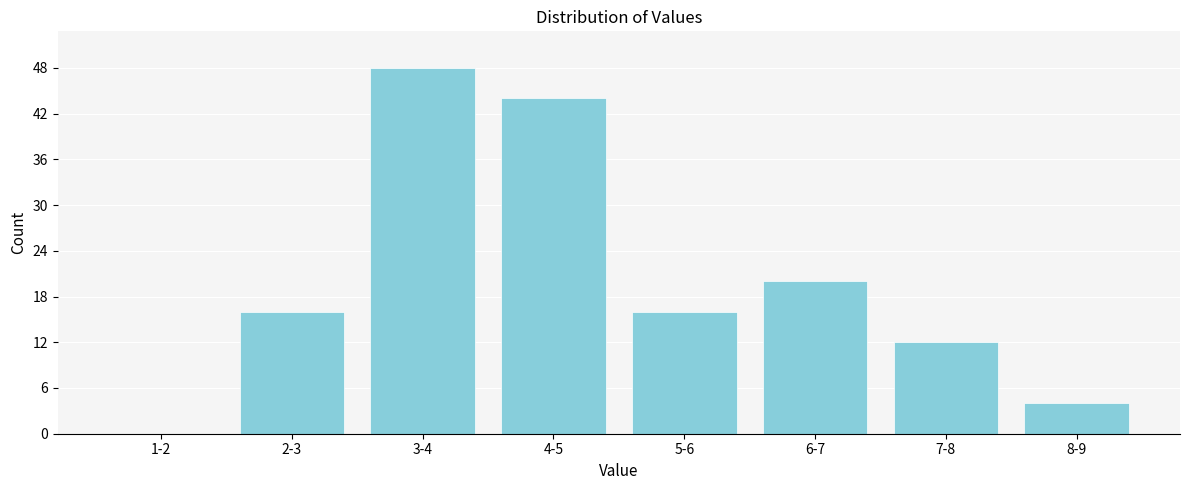

Reading right to left, list all the values displayed in this chart.

8-9=4	7-8=12	6-7=20	5-6=16	4-5=44	3-4=48	2-3=16	1-2=0